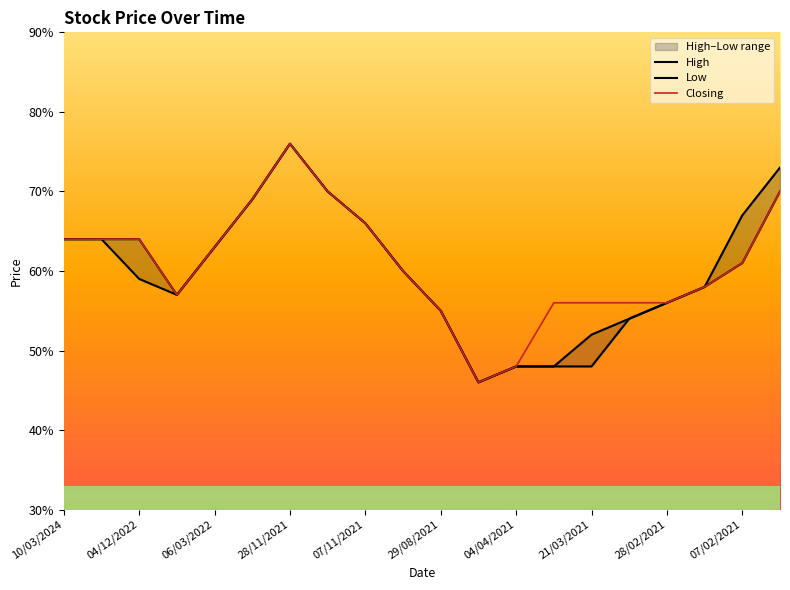

True or false: High has more than 0 points higher than both neighbors.

True